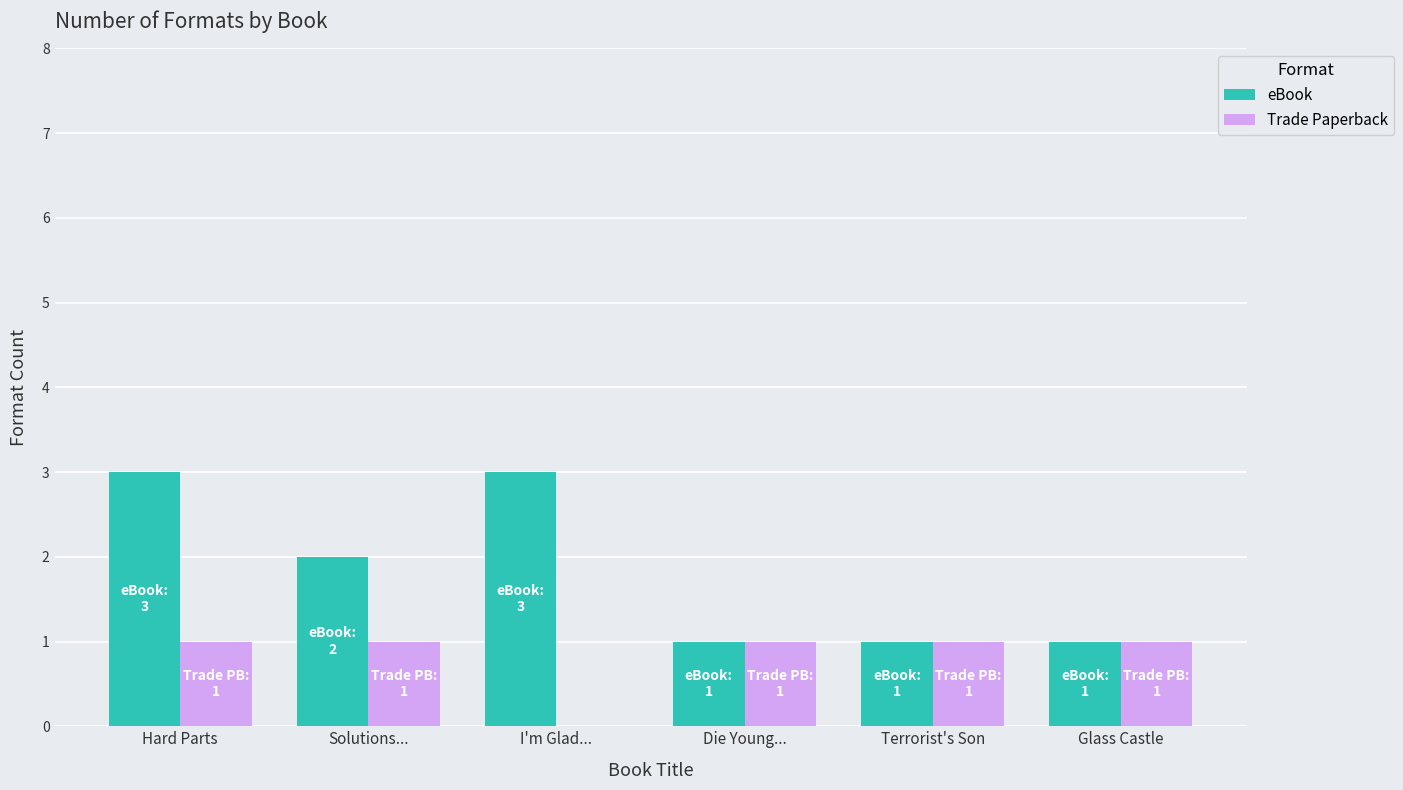

Between Solutions... and Die Young..., which series saw the biggest shift?

eBook